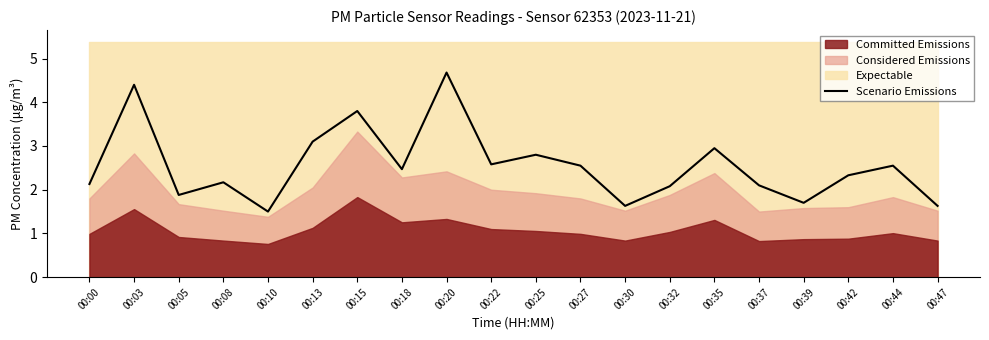

Between 00:00 and 00:20, which is larger?

00:20